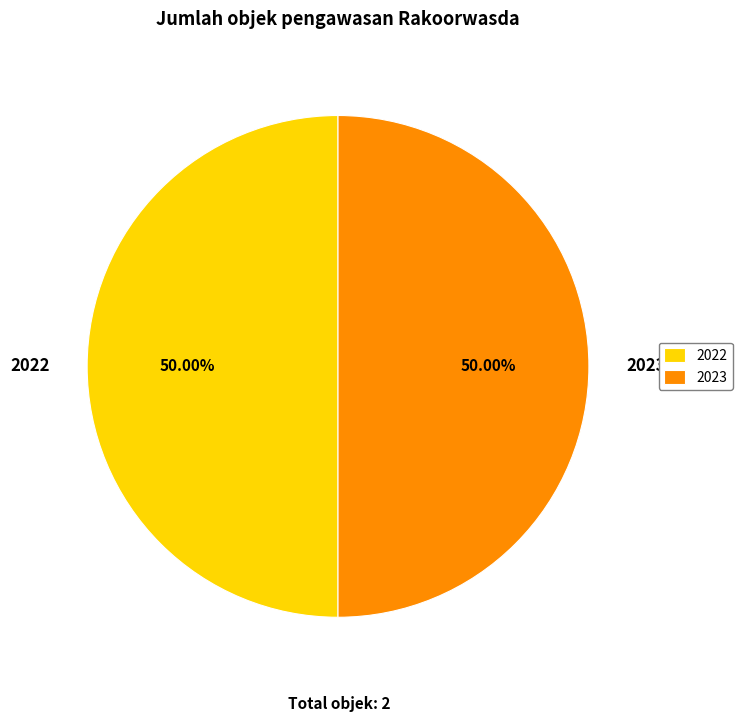

To the nearest percent, what percentage of the pie is 2023?

50%